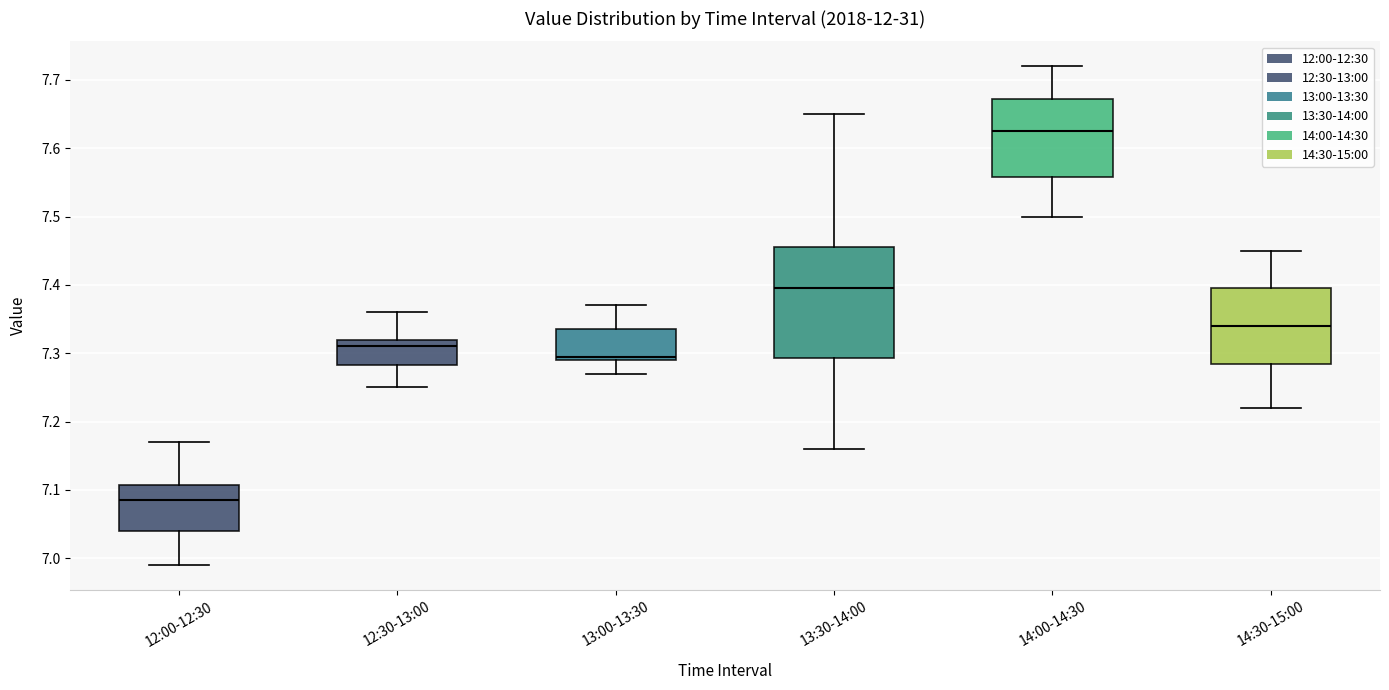

Where is the lower edge of the box for 14:00-14:30 on the y-axis? The values are not printed on the chart, so give them approximately, as read against the axis.

7.56